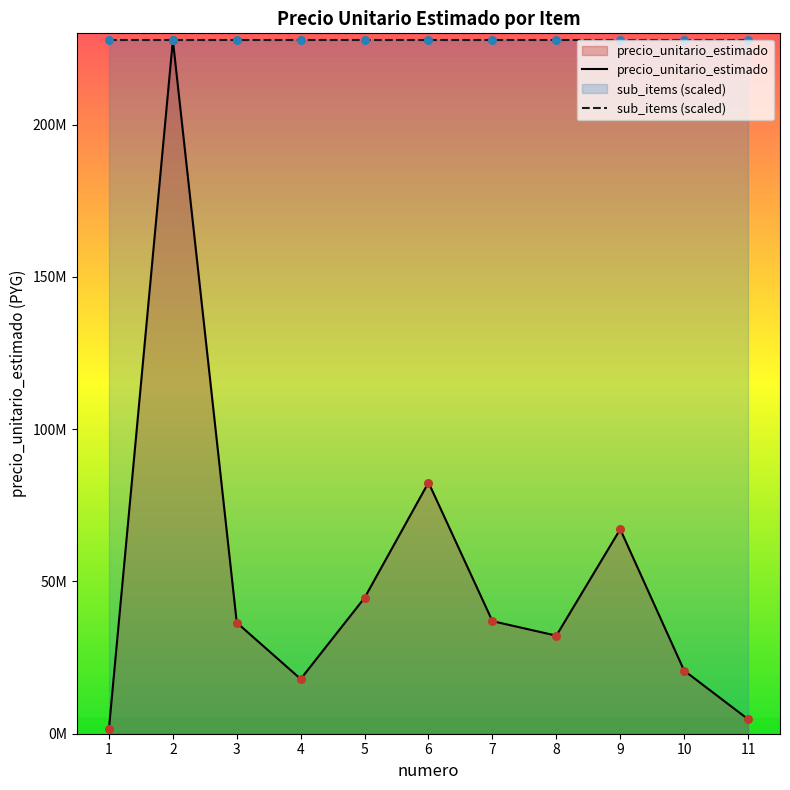

What is the change in value from 7 to 11?

-32196948